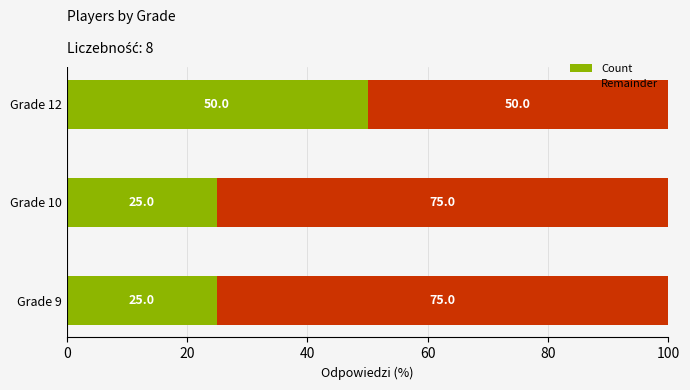

What is the total value across all series at Grade 9?

100